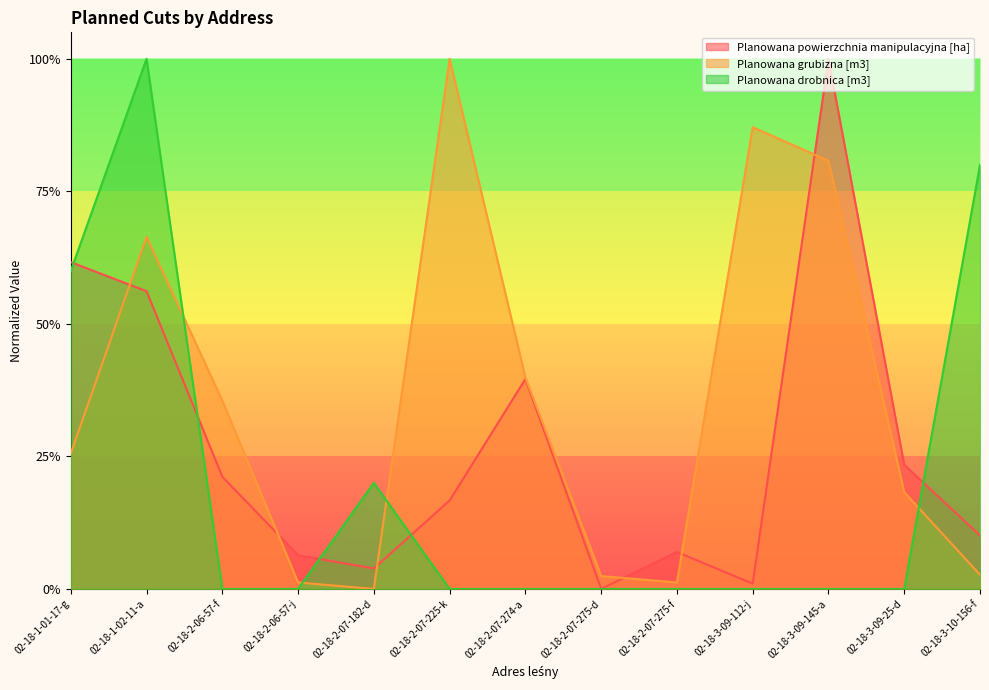

Between which two adjacent categories do Planowana drobnica [m3] and Planowana grubizna [m3] first intersect?

02-18-1-02-11-a and 02-18-2-06-57-f